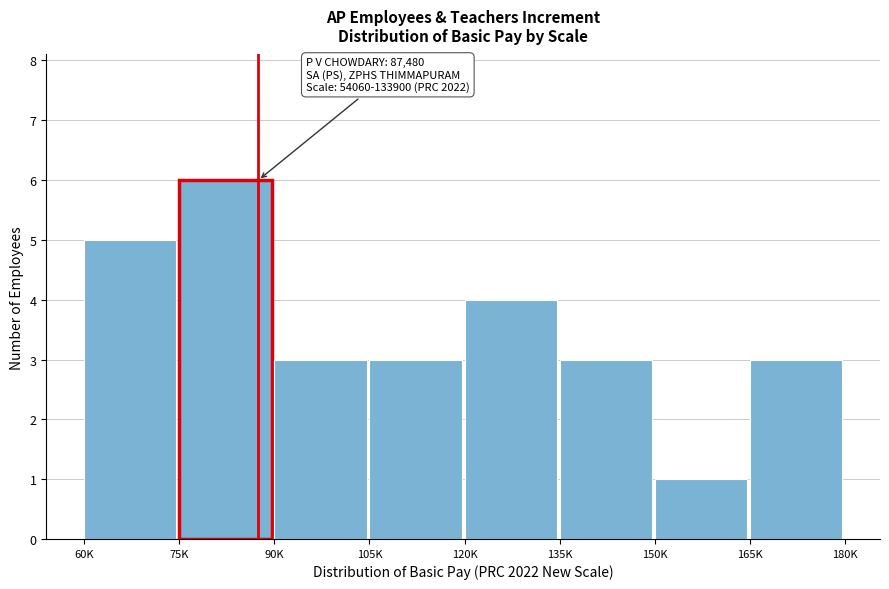

Reading left to right, what are all the values shown in this chart?

5	6	3	3	4	3	1	3